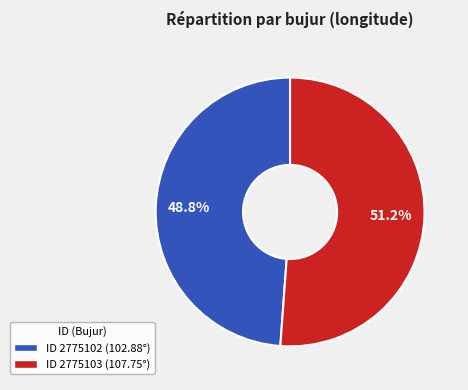

To the nearest percent, what is the average slice percentage?

50%